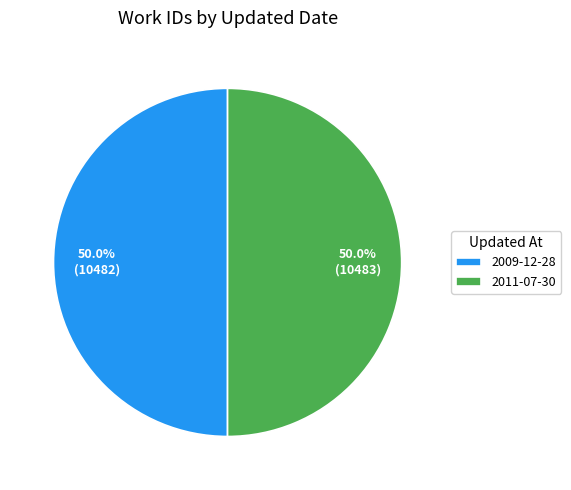

What is the ratio of the value at 2009-12-28 to the value at 2011-07-30?

1.0